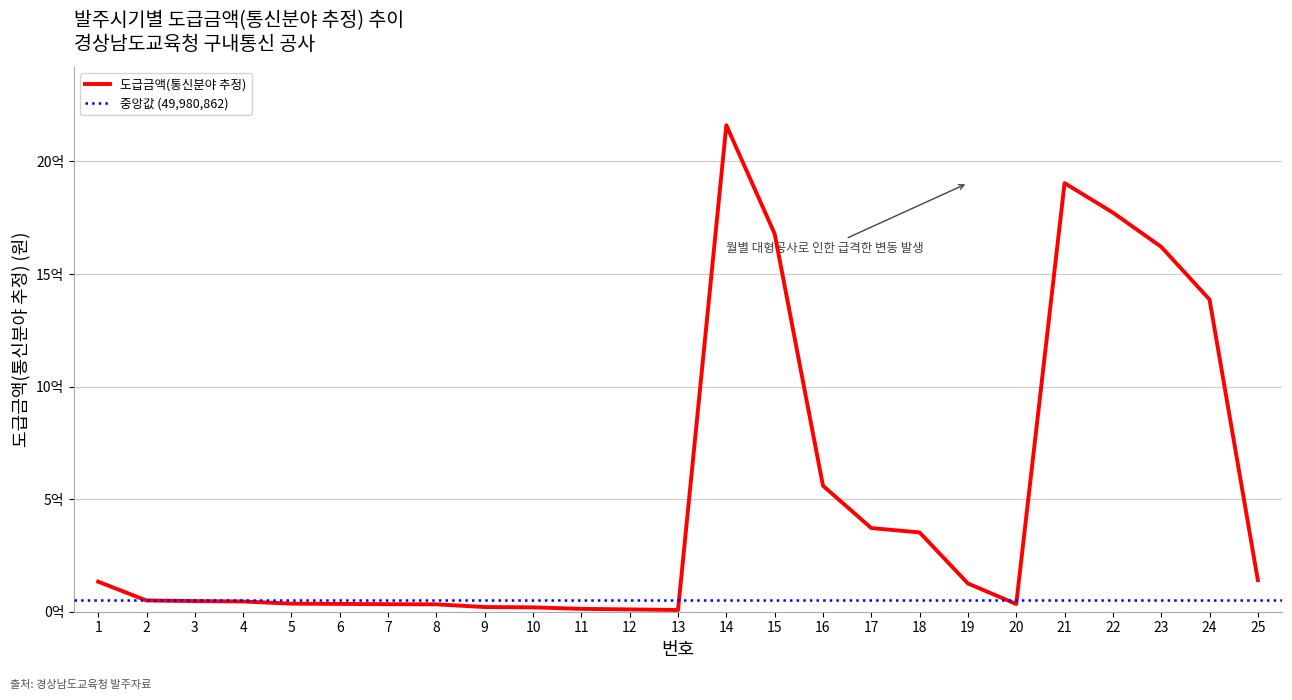

List the labels in order of value, largest first.

14, 21, 22, 15, 23, 24, 16, 17, 18, 25, 1, 19, 2, 3, 4, 5, 6, 20, 7, 8, 9, 10, 11, 12, 13